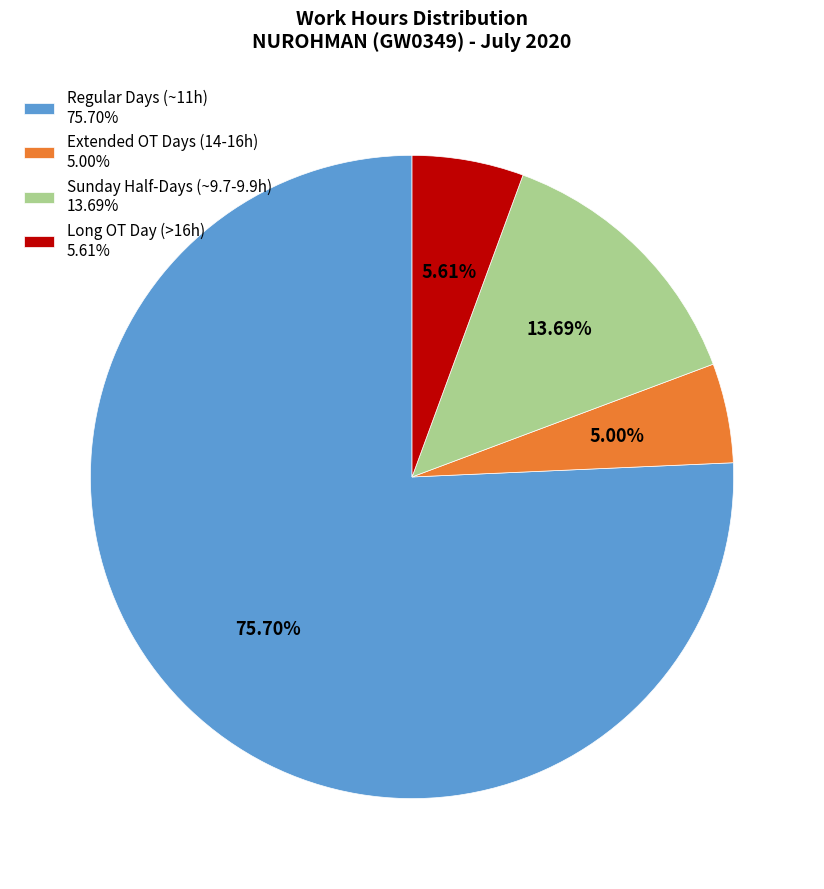

Is there any slice that represents more than half of the pie?

Yes